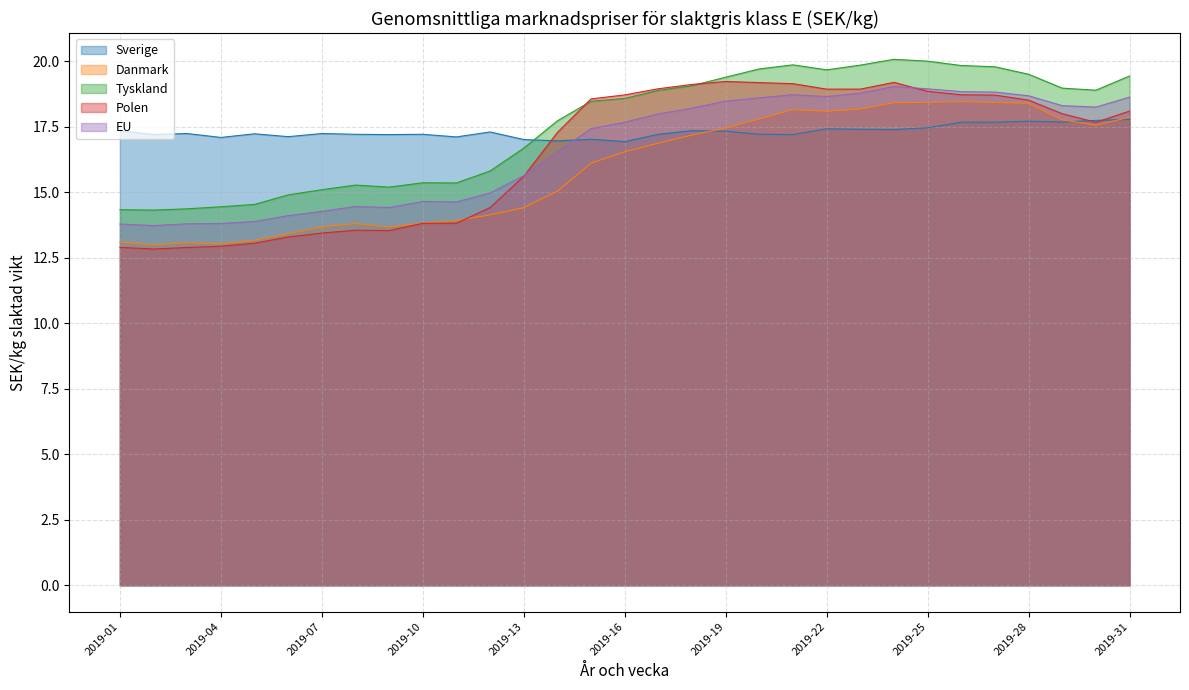

Which label corresponds to the largest value in the chart?

2019-24